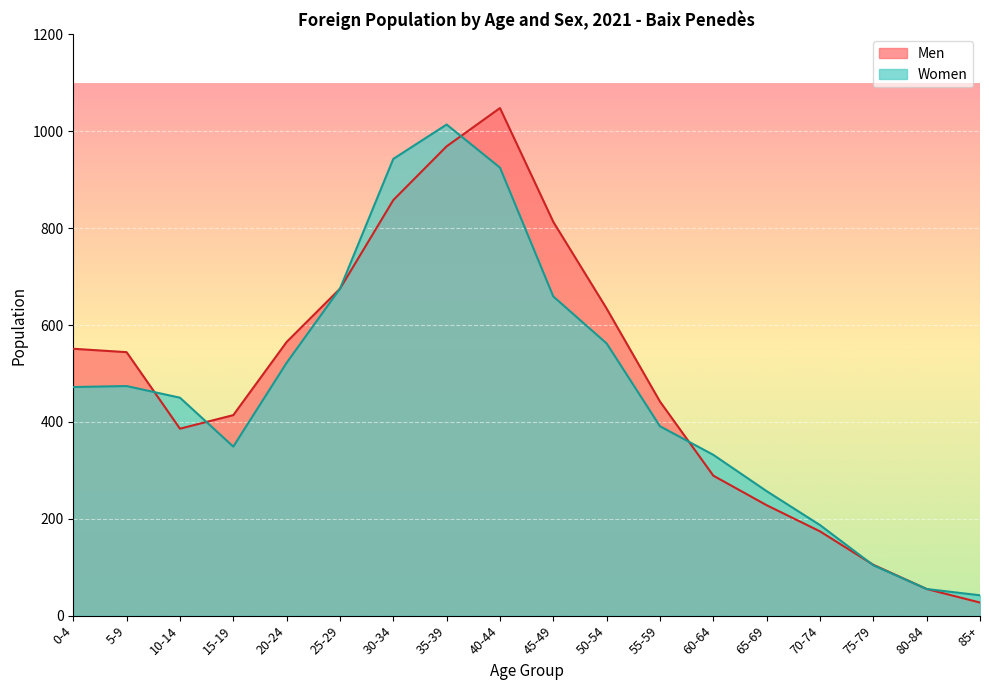

What is the label of the 13th point from the left?

60-64